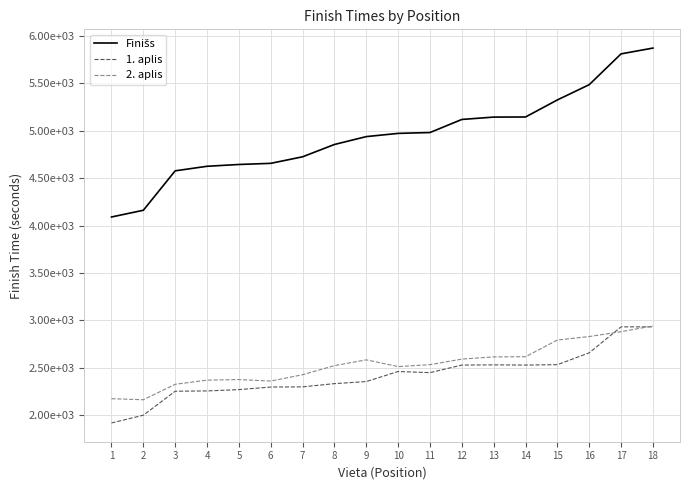

Which series ends up on top after the final intersection of 1. aplis and 2. aplis?

2. aplis